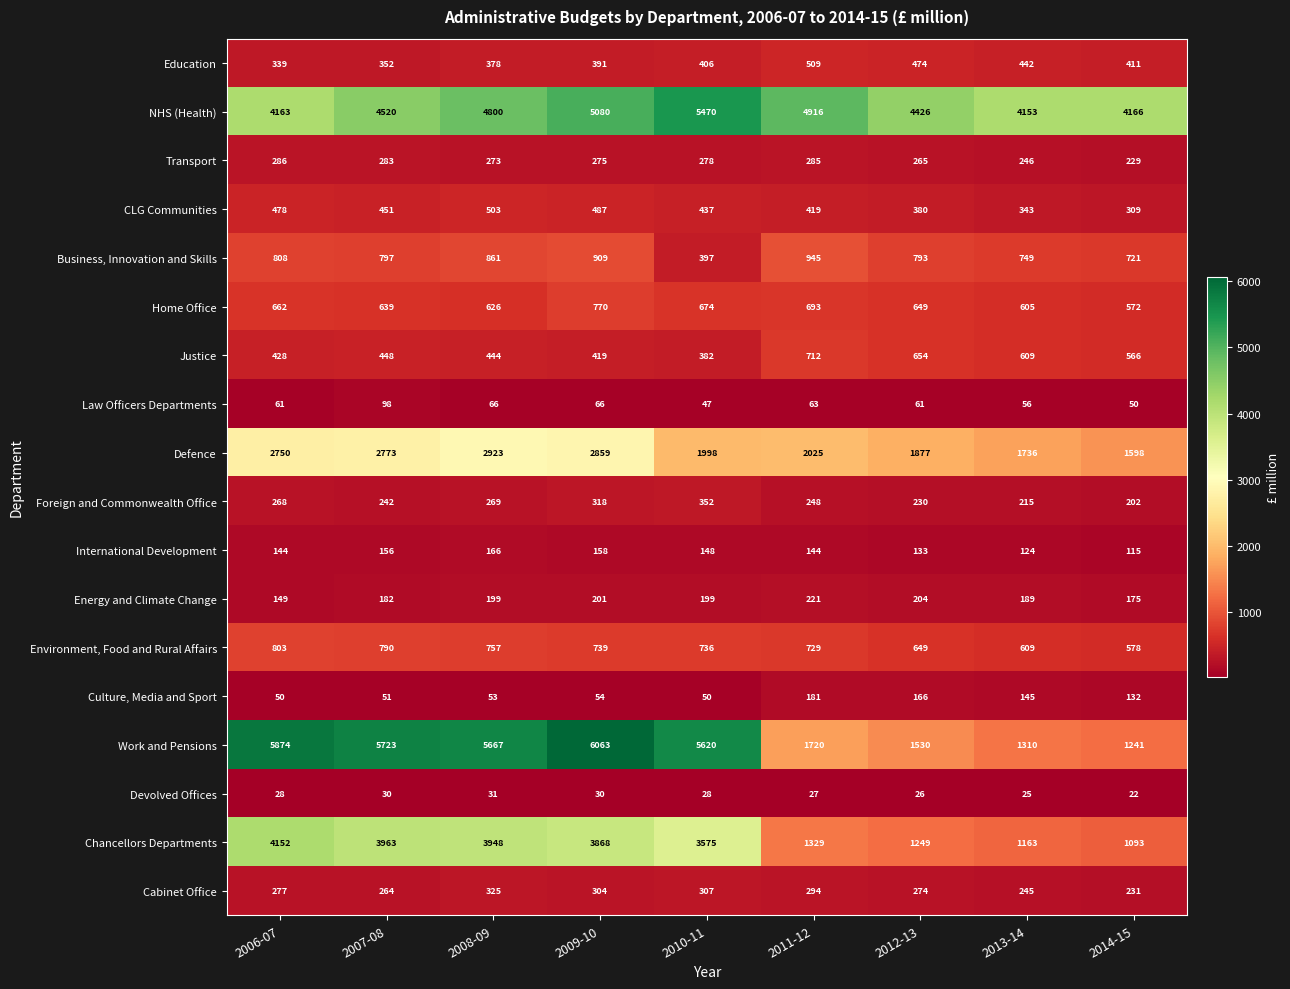

Where does the Environment, Food and Rural Affairs series first go above 736?

2006-07